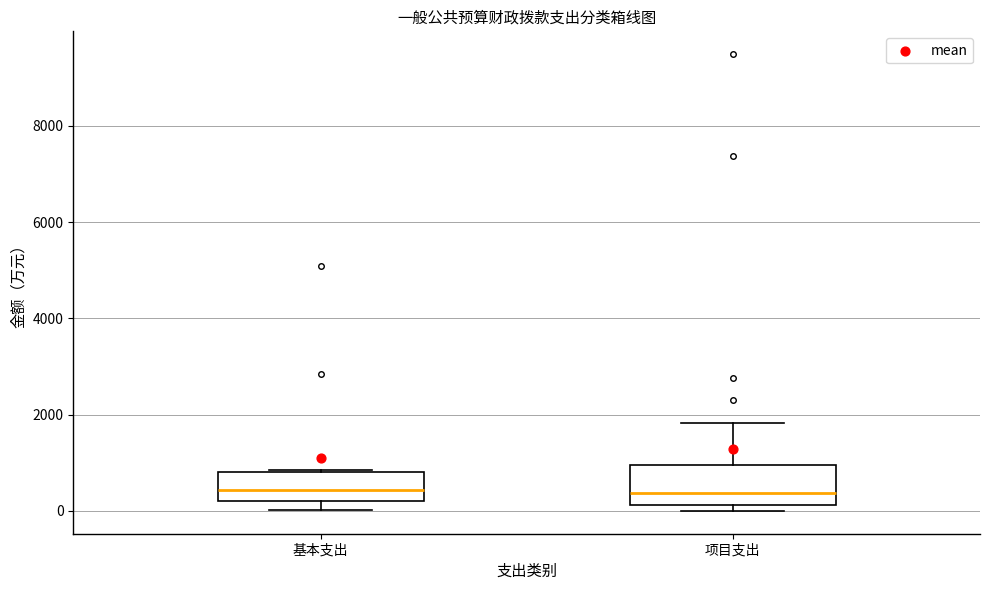

Where is the lower edge of the box for 基本支出 on the y-axis? The values are not printed on the chart, so give them approximately, as read against the axis.

200